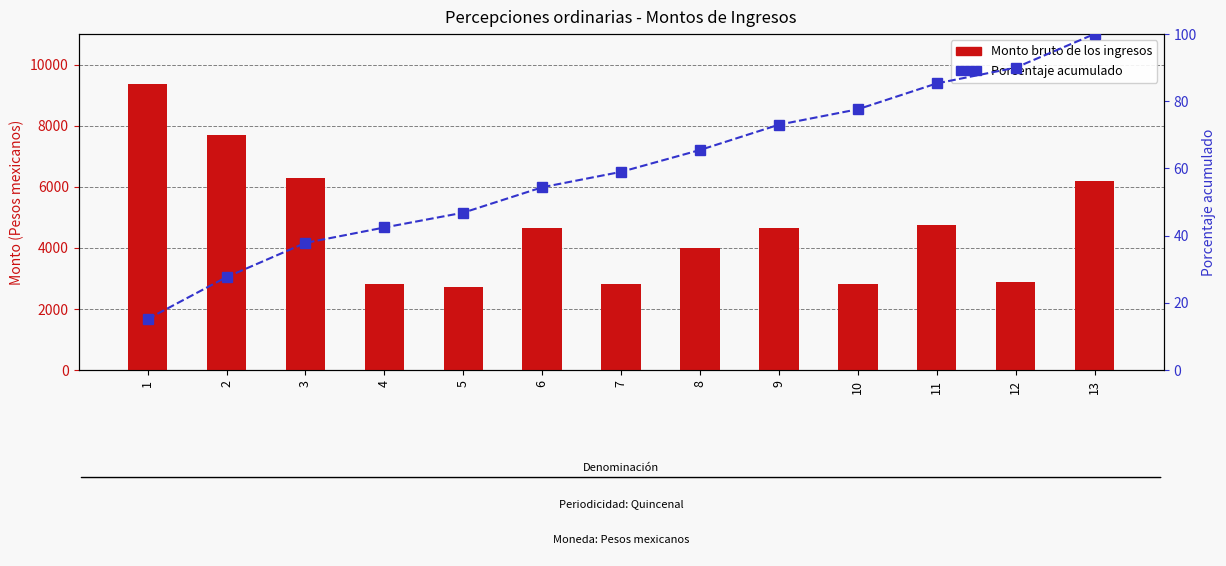

The Monto bruto de los ingresos series shows 11227.6 at 3. True or false?

False